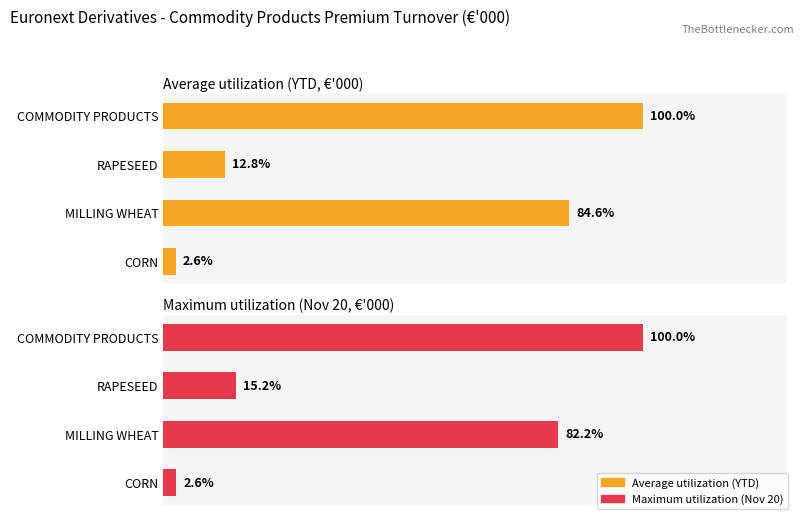

Rank the series by their maximum value, from highest to lowest.

Average utilization (YTD, €'000), Maximum utilization (Nov 20, €'000)